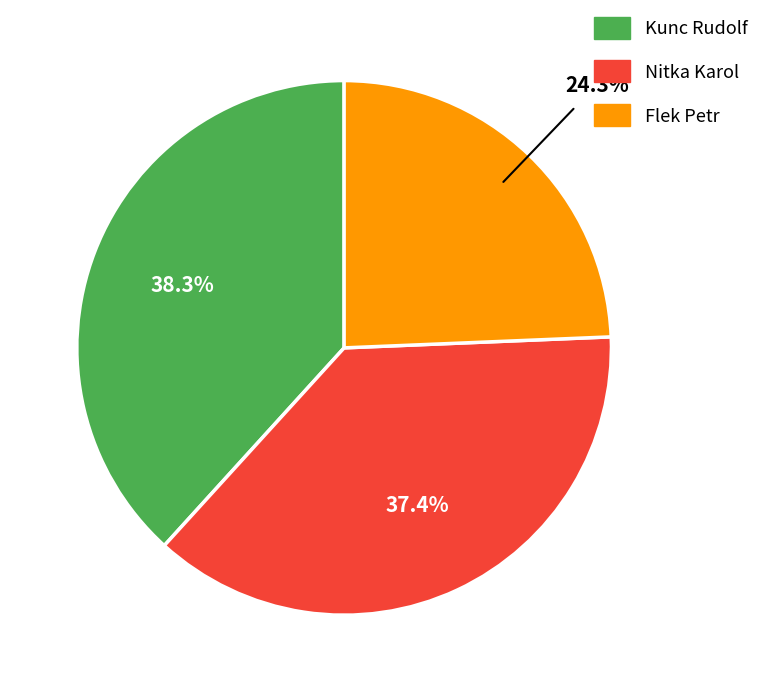

Which slice is the smallest?

Flek Petr